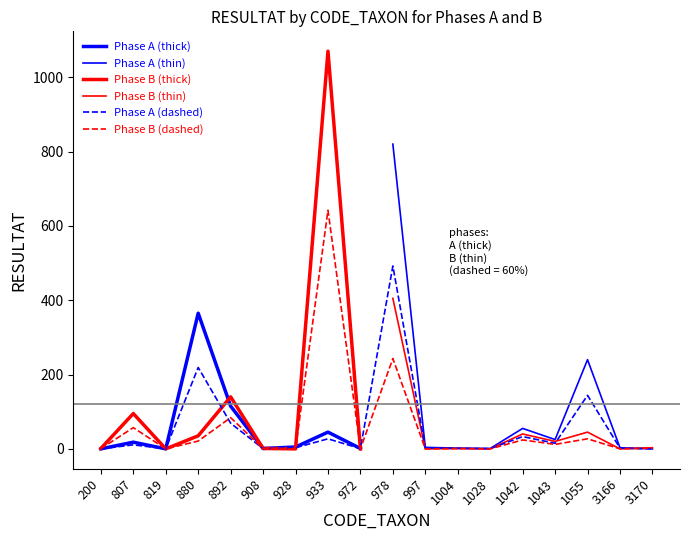

What is the value of the Phase B point at the 6th from the left?

0.6